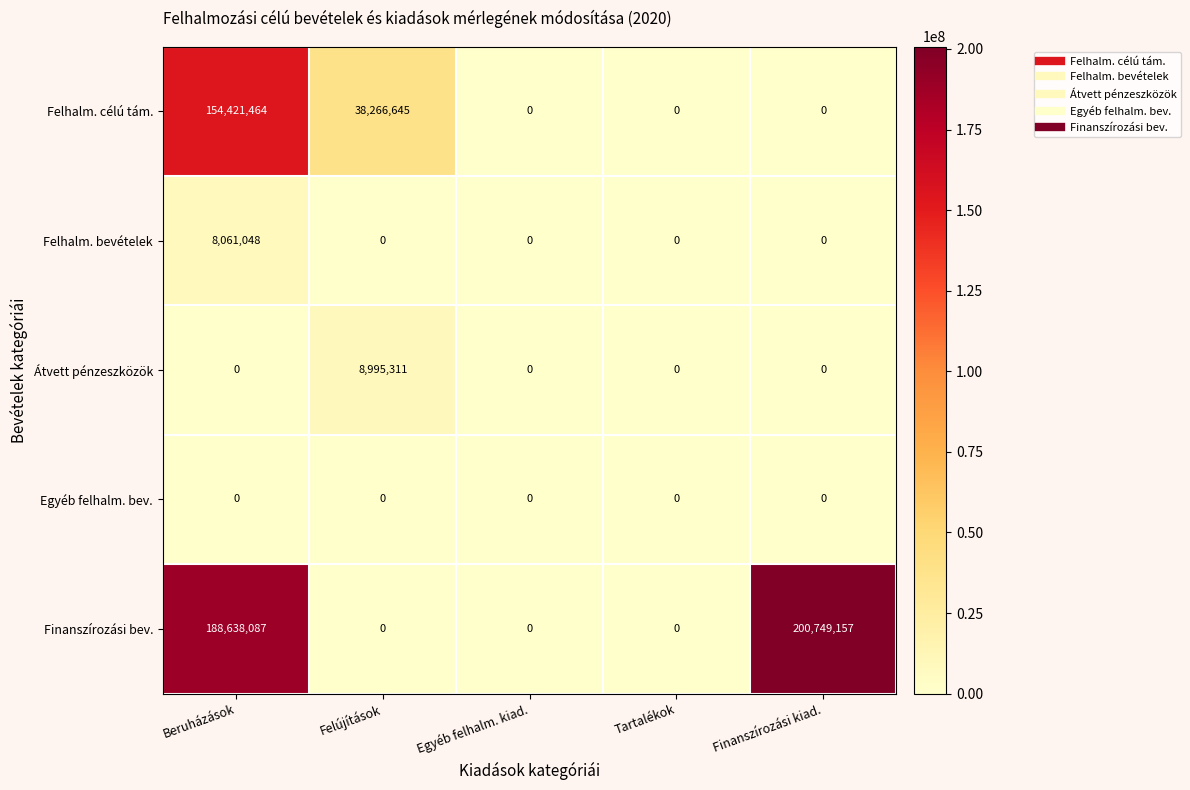

What is the greatest value displayed?

200749157